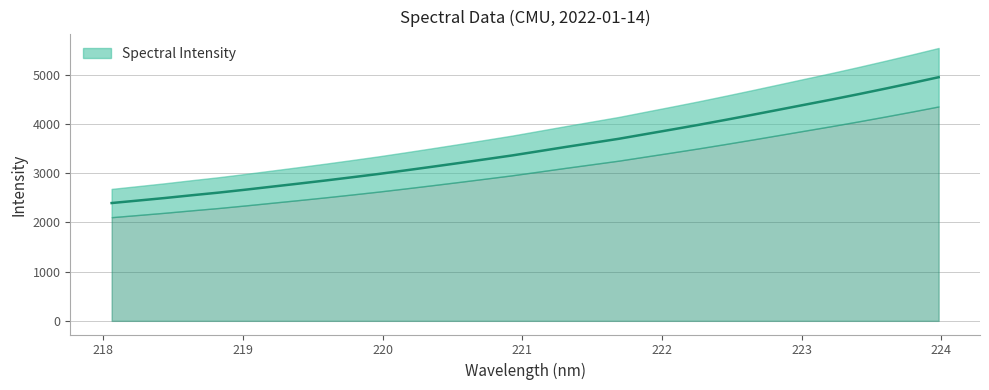

How many values exceed 3446?

16